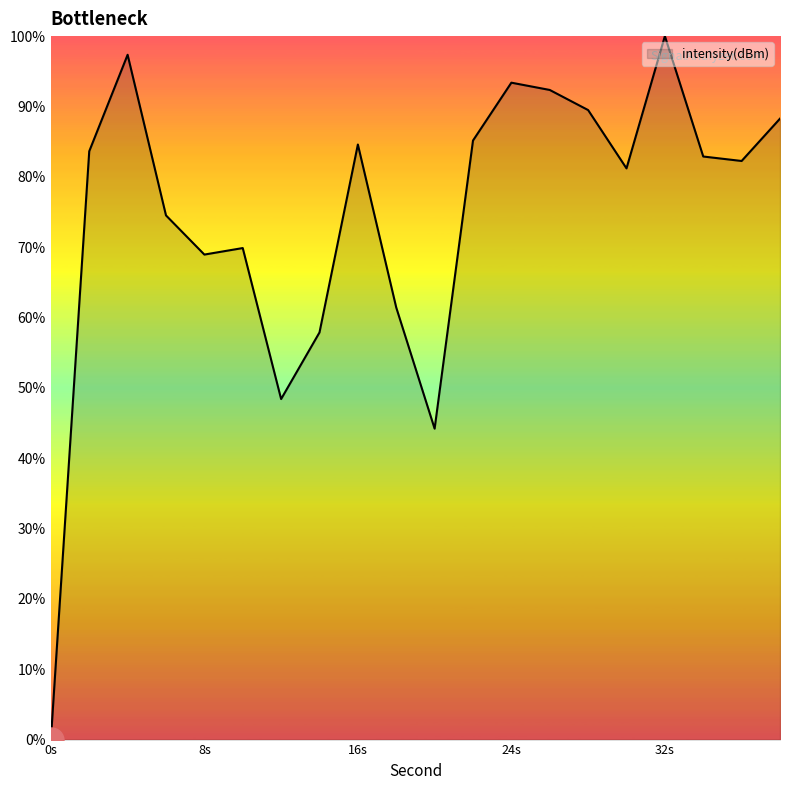

What is the difference between the maximum and minimum values?

100.0